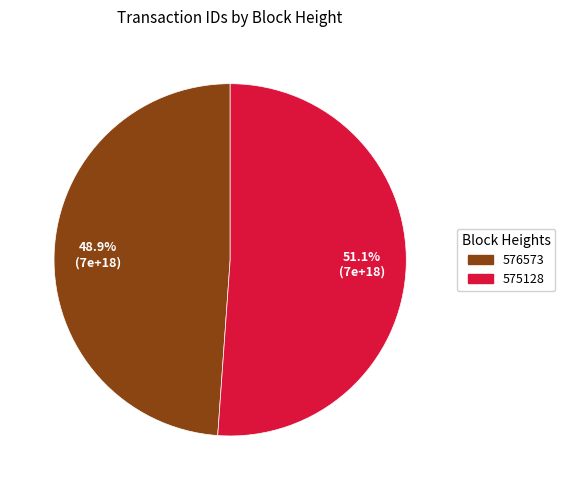

Is it true that 576573 is 49% of the pie?

True